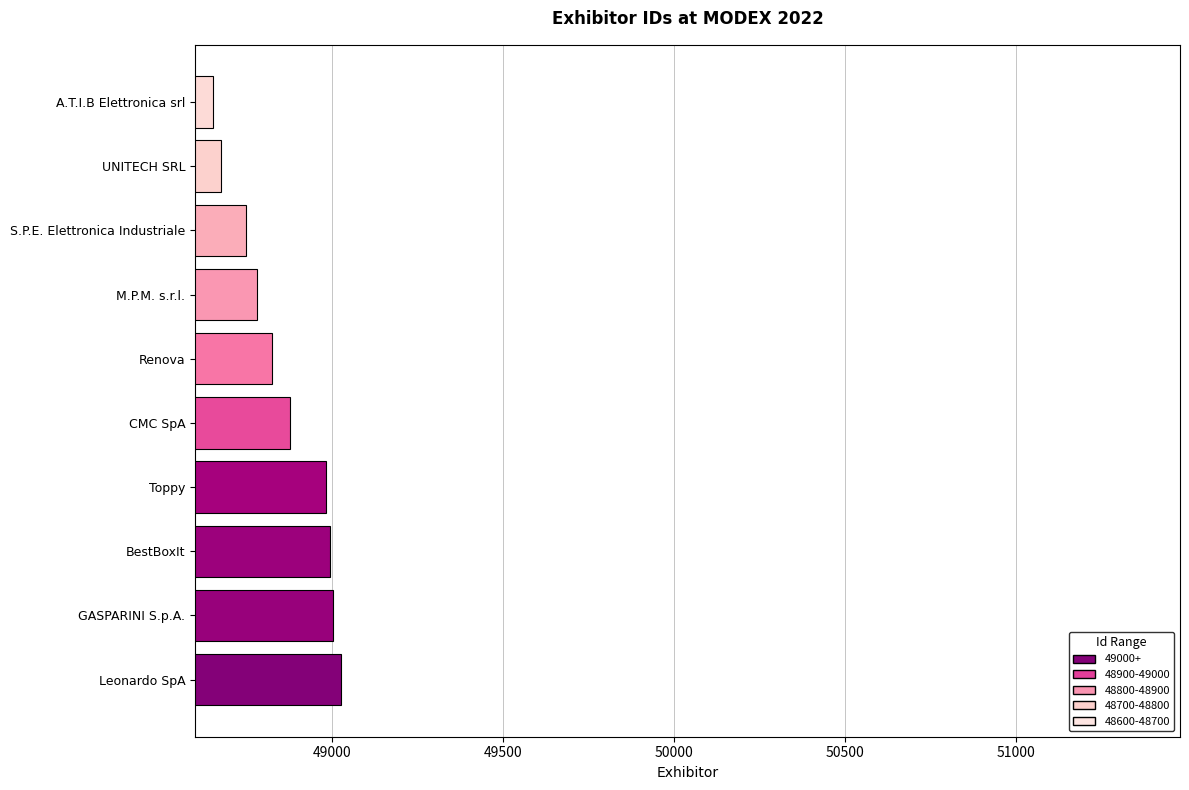

What is the label of the 1st bar from the top?

A.T.I.B Elettronica srl